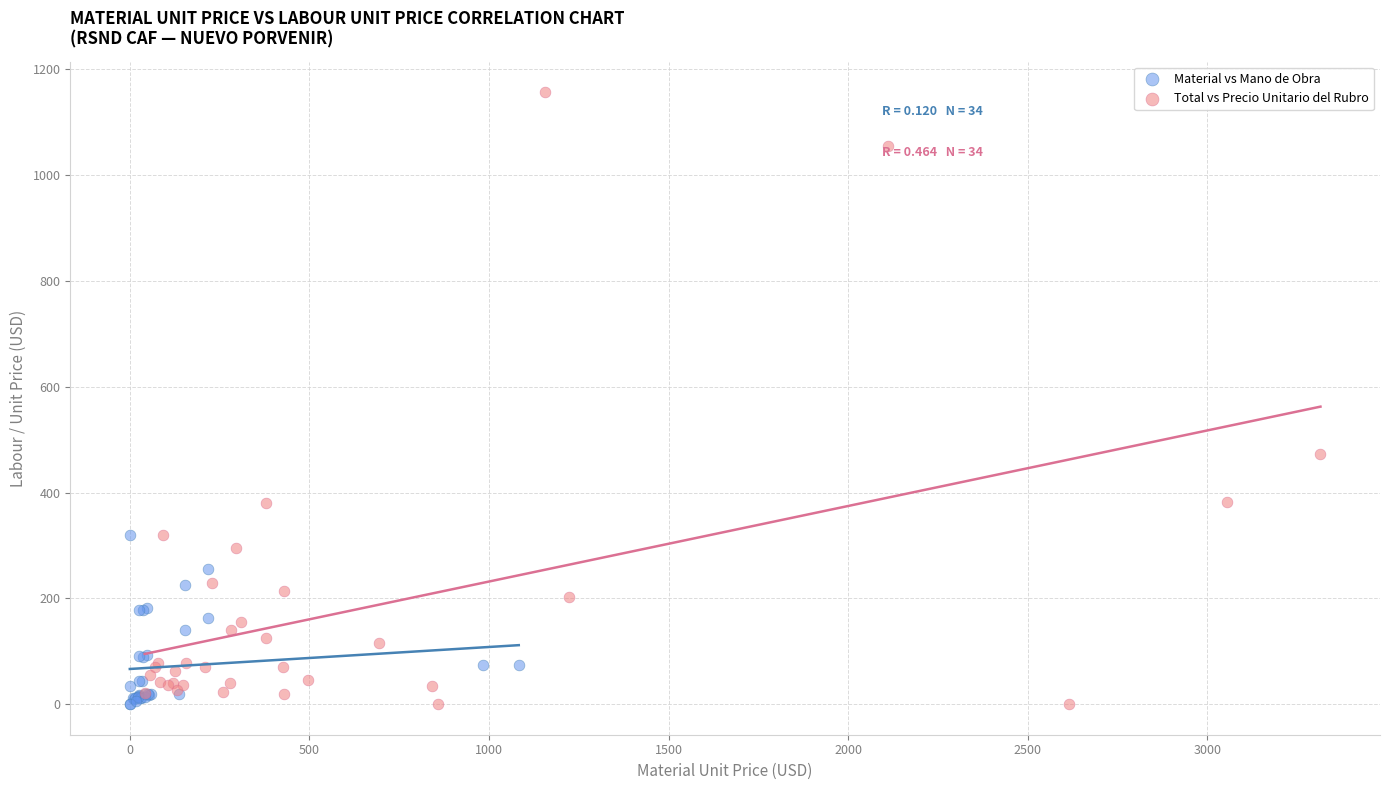

Which series has the largest Y range (max minus min)?

Total vs Precio Unitario del Rubro